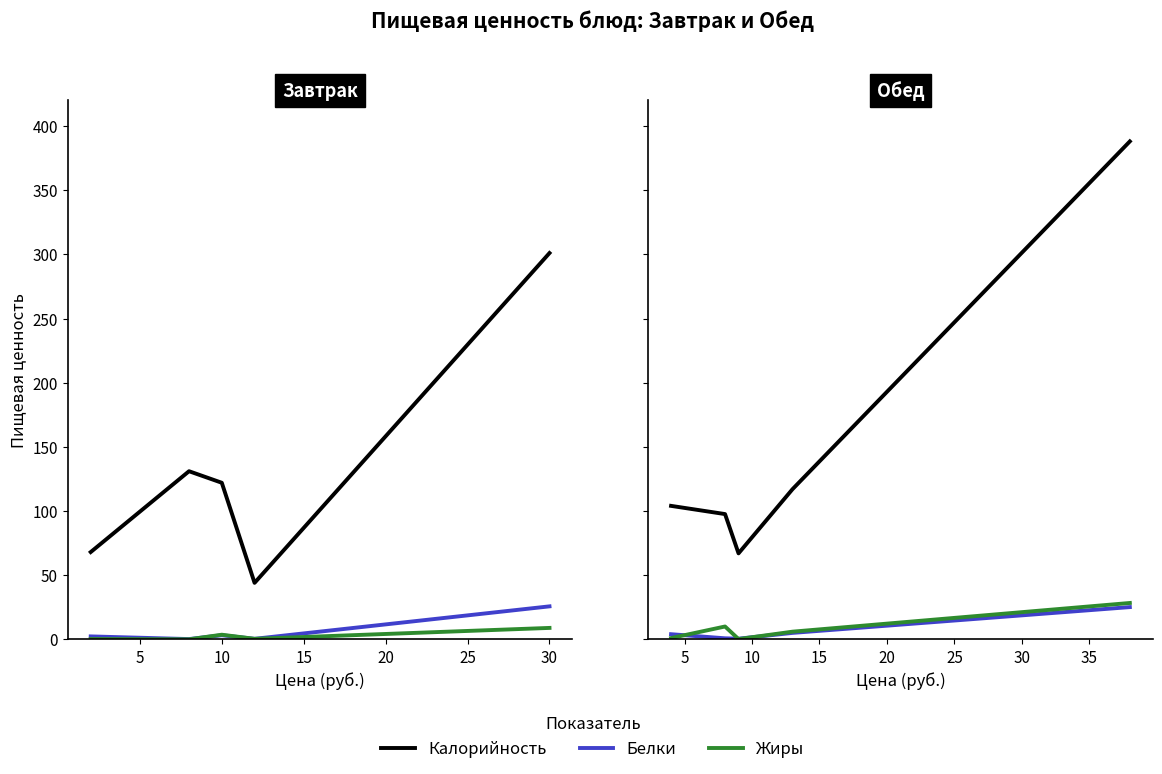

At how many categories does at least one series exceed 238?

1